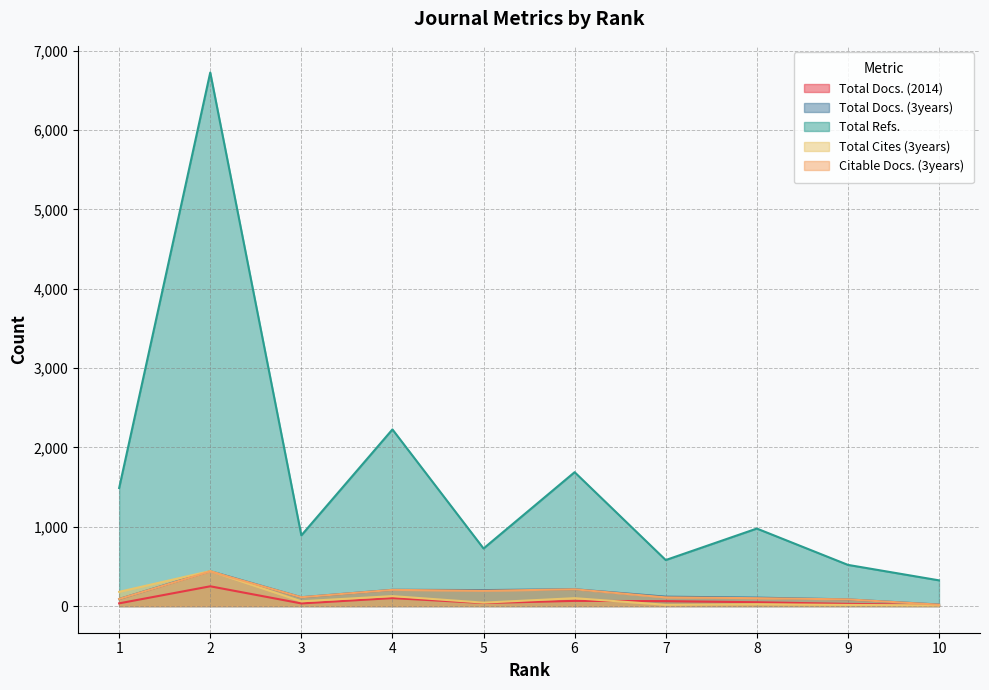

True or false: Total Docs. (3years) has more than 2 points higher than both neighbors.

True